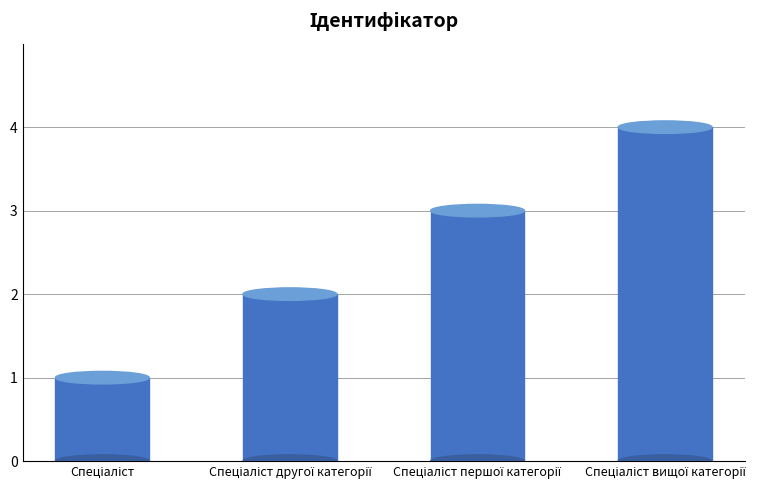

What is the sum of all values?

10